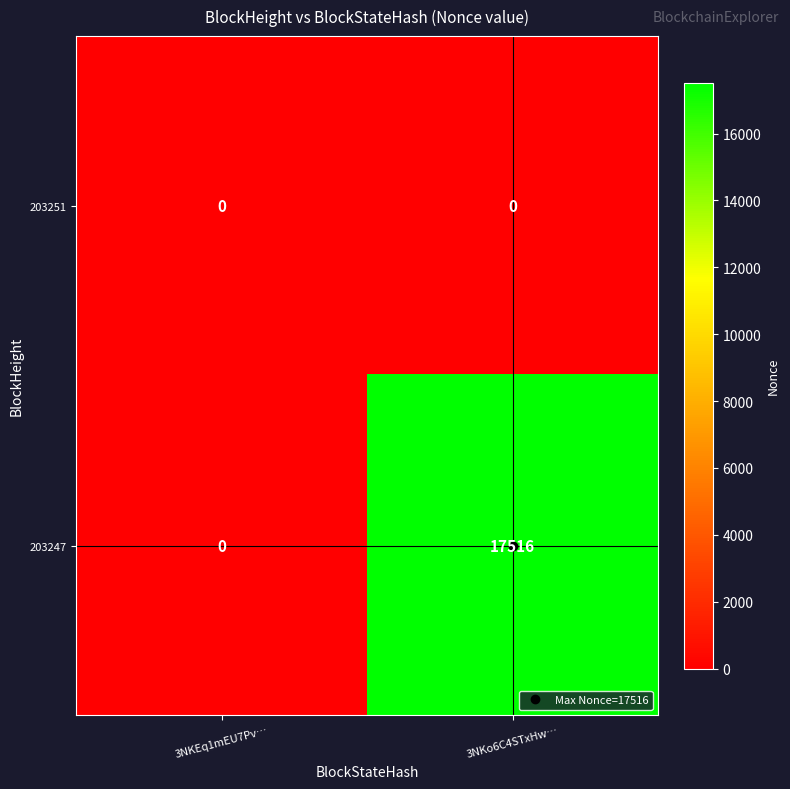

What is the greatest value displayed?

17516